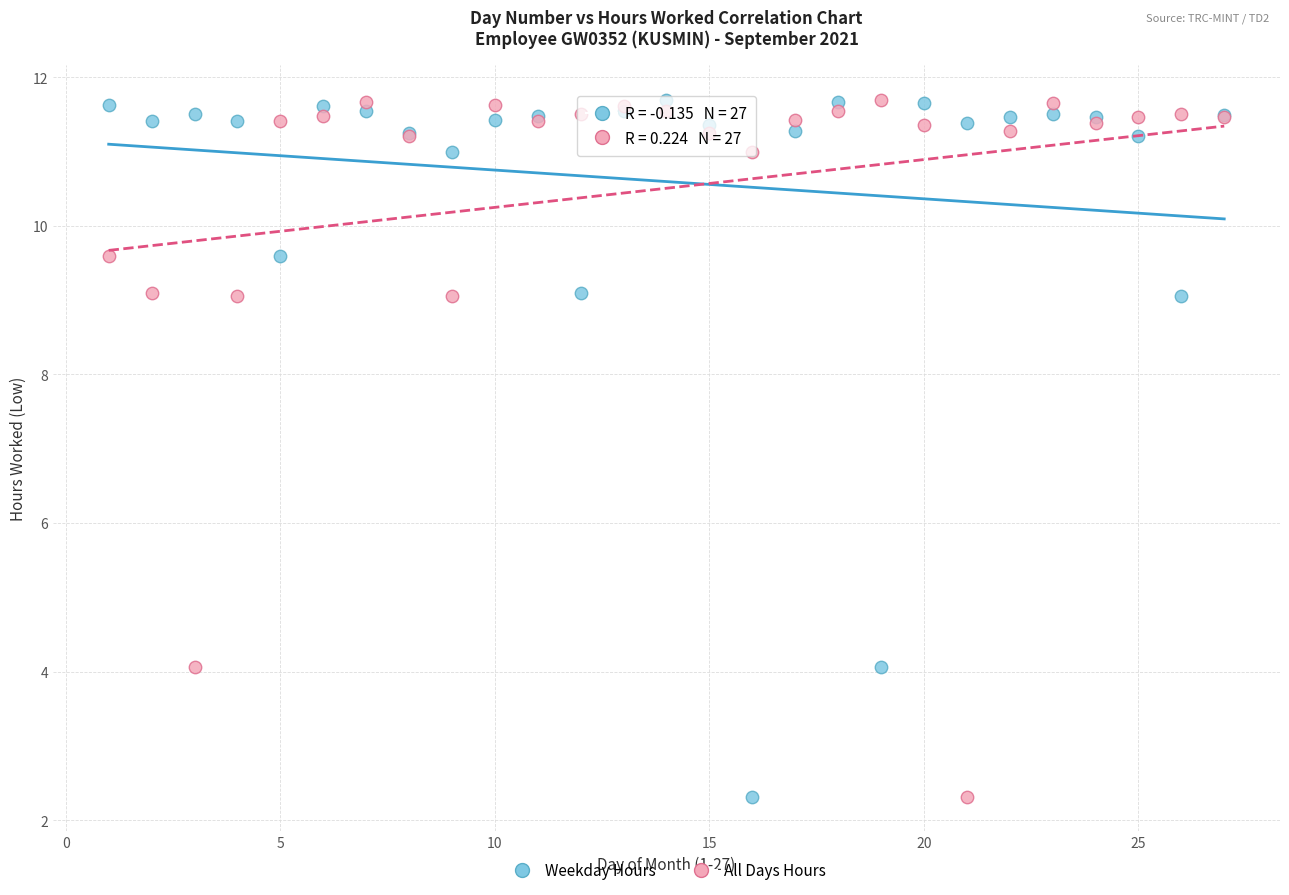

What is the X range (max minus min) for the scatter plot?

26.0